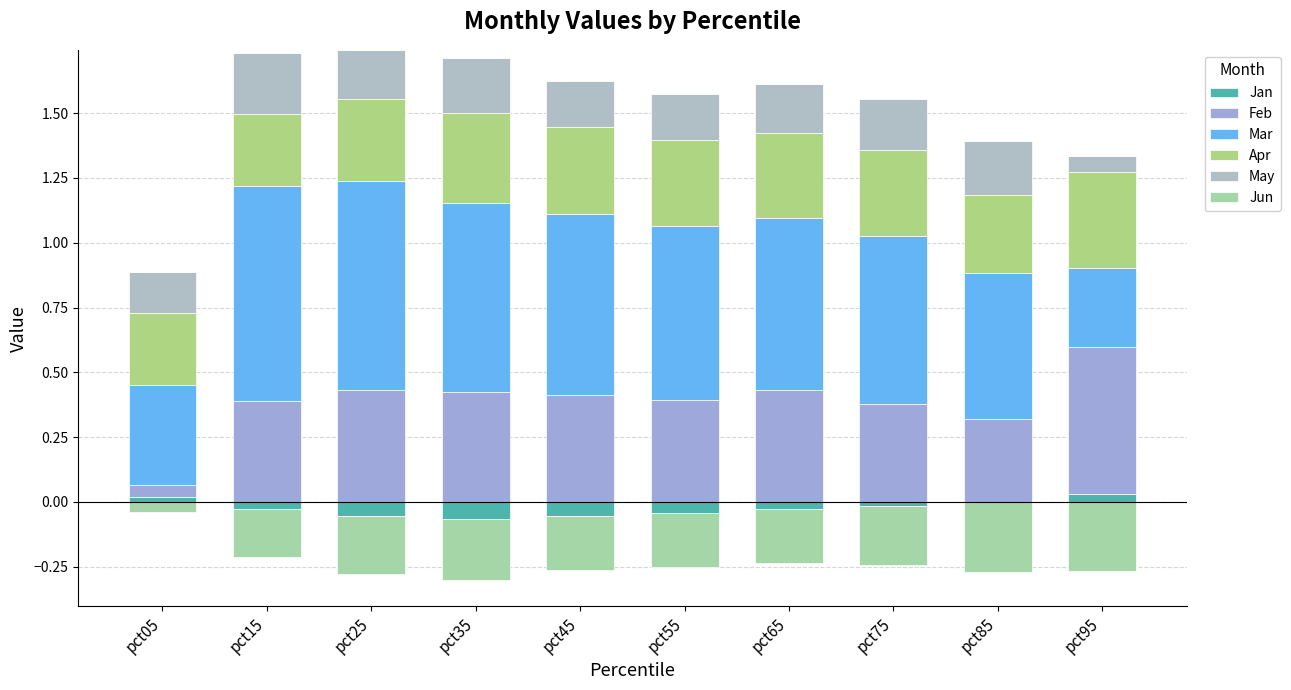

What is the value of the Feb bar at the 10th from the left?

0.6